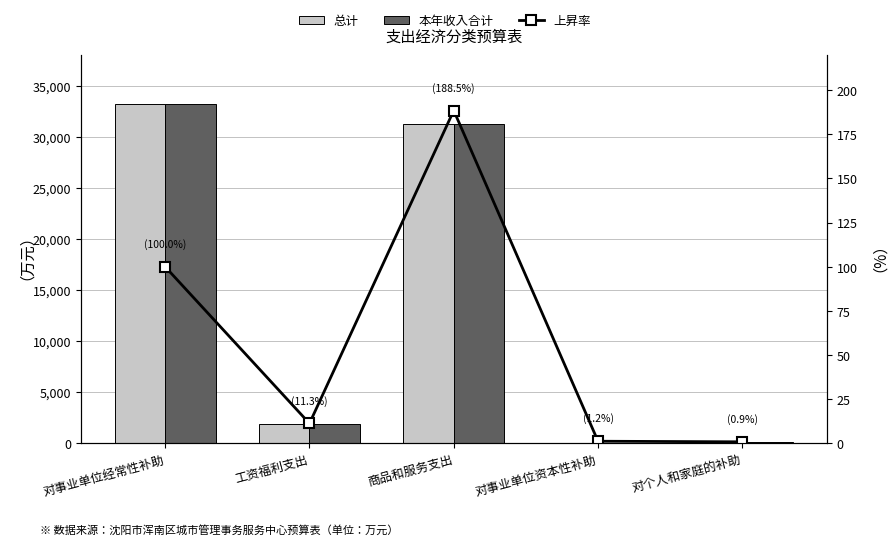

Which series has the widest spread of values?

总计